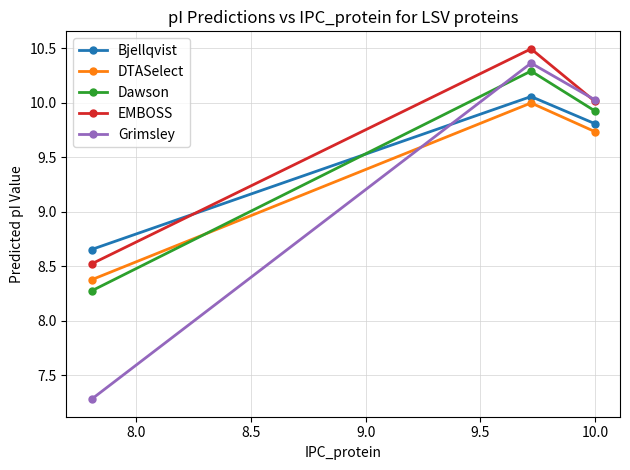

Which series has the widest spread of values?

Grimsley